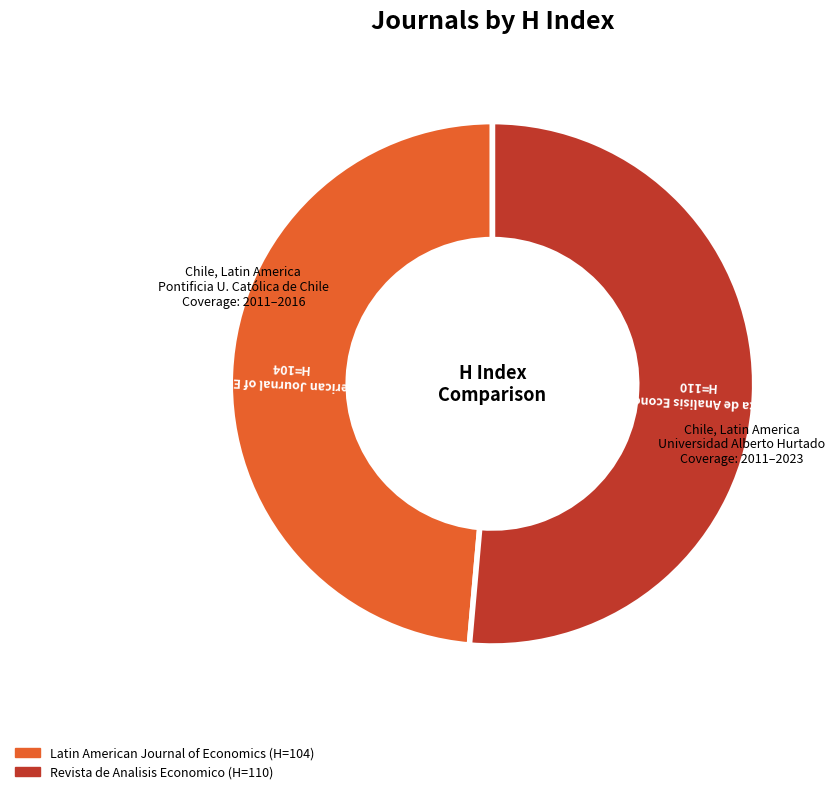

Is it true that Latin American Journal of Economics is 49% of the pie?

True